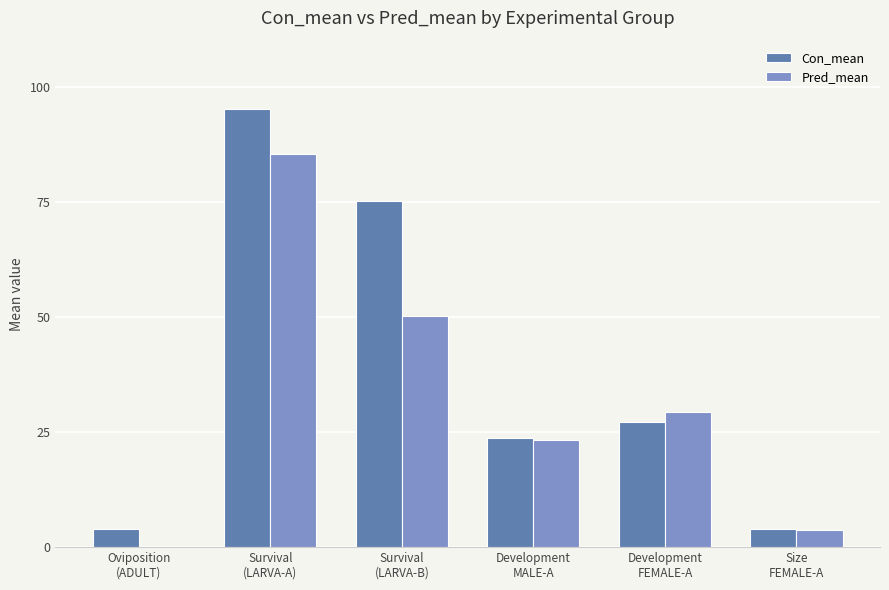

Is the value of Pred_mean at Oviposition
(ADULT) greater than the value of Con_mean at Survival
(LARVA-A)?

No